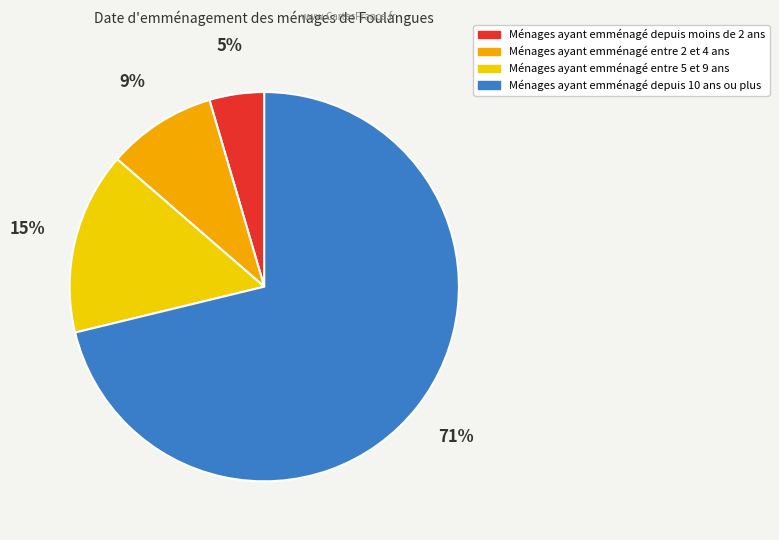

To the nearest percent, what is the average slice percentage?

25%